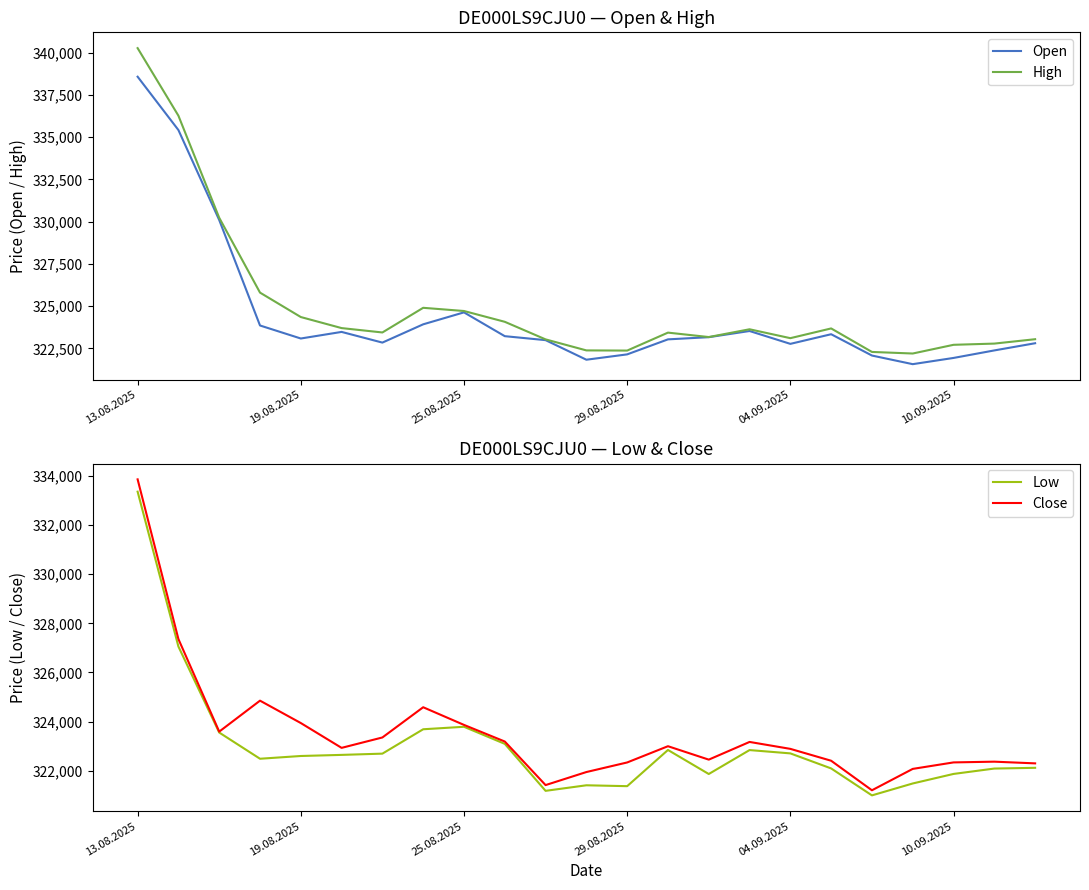

What is the greatest value displayed?

340265